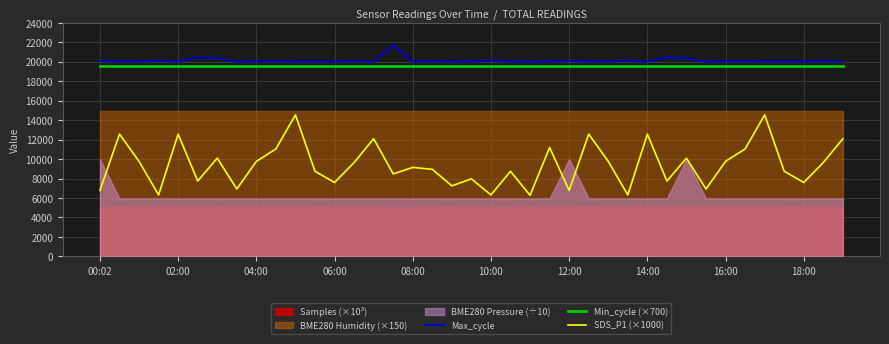

The Max_cycle series shows 13740 at 34. True or false?

False